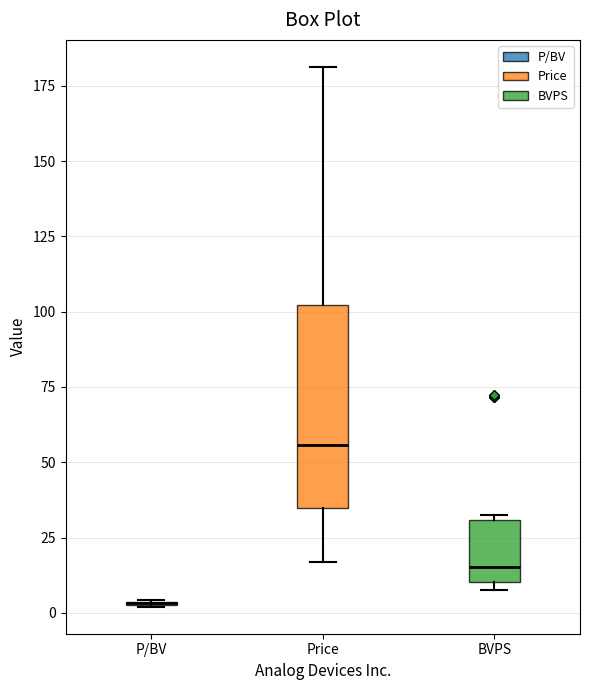

Reading left to right, read every box against the y-axis: the position of its median line, the range the box covers, and the ends of its whiskers. The values are not printed on the chart, so give them approximately, as read against the axis.

P/BV: box collapsed to a line at 5, whiskers 0 to 5
Price: median 55, box 35 to 100, whiskers 15 to 180
BVPS: median 15, box 10 to 30, whiskers 10 (just below the box's lower edge) to 30 (just above the box's upper edge)